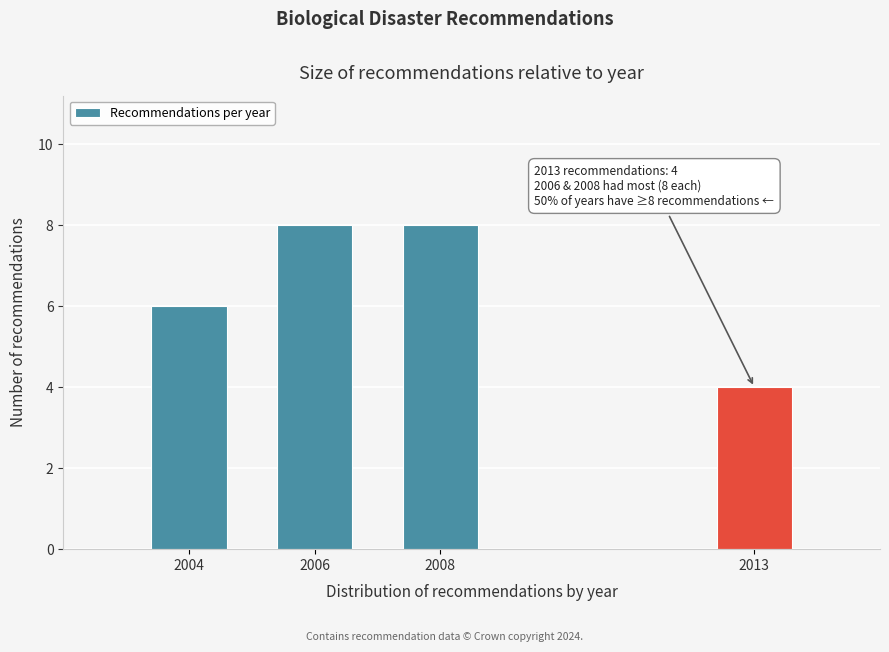

Reading left to right, list all the values displayed in this chart.

2004=6	2006=8	2008=8	2013=4